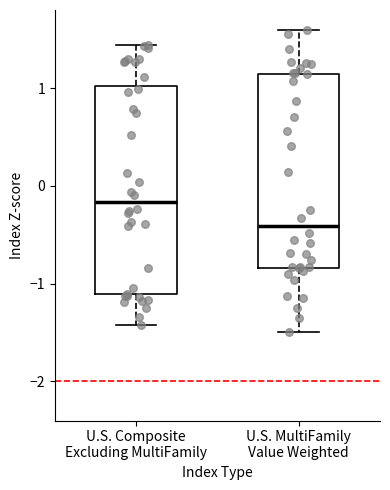

Which box's median line is the highest?

U.S. Composite Excluding MultiFamily